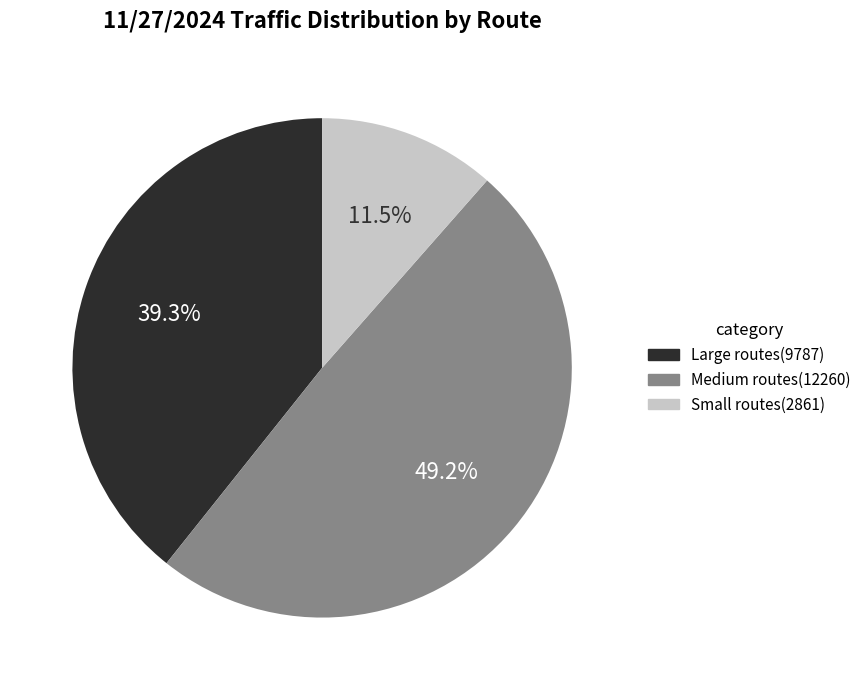

Does any single category account for the majority?

No